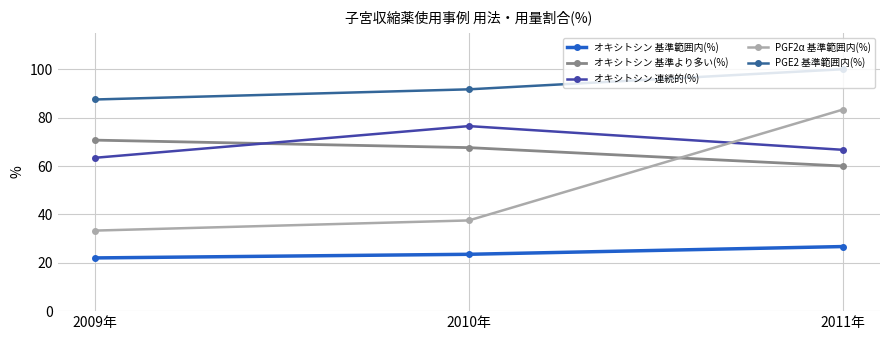

What is the difference between the maximum and minimum values in the オキシトシン 連続的(%) series?

13.1